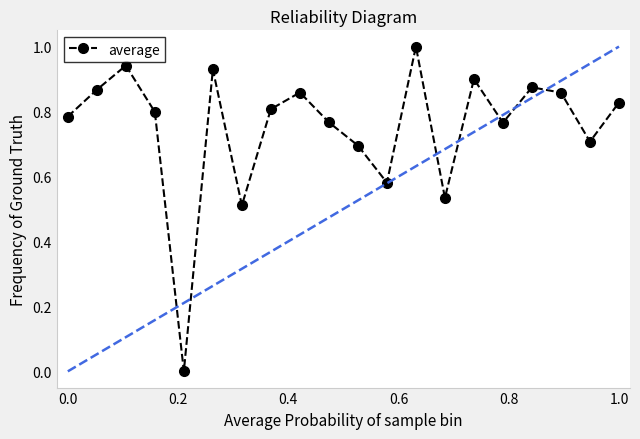

In average, how many points are higher than both neighbors (excluding endpoints)?

6